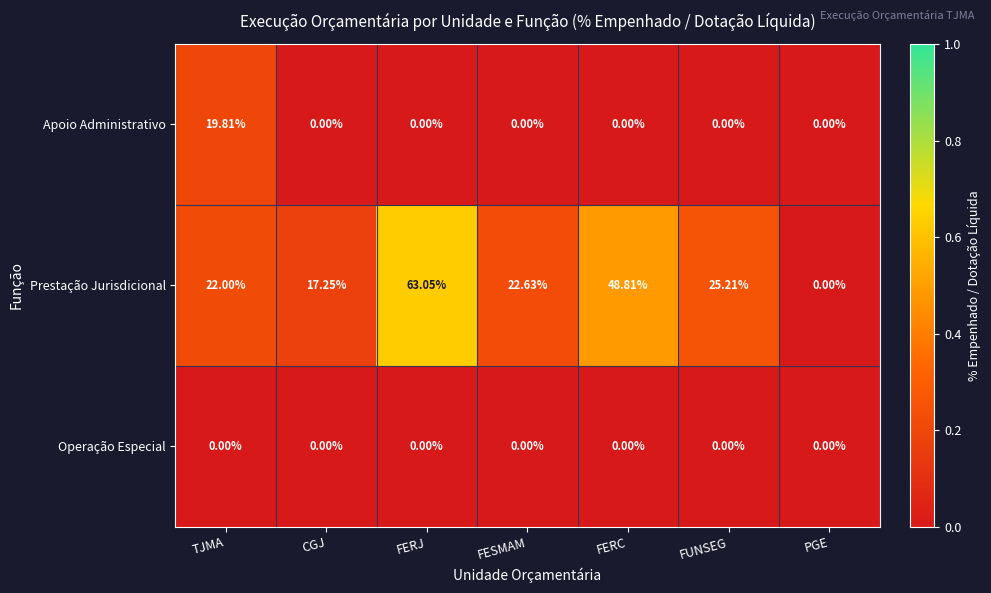

Which series has the widest spread of values?

Prestação Jurisdicional